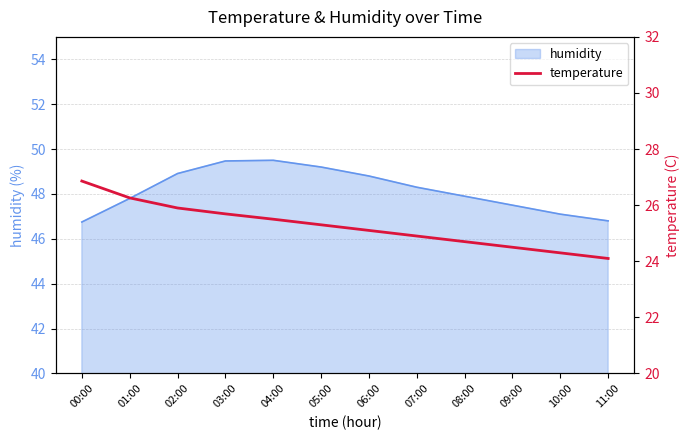

True or false: the data has more than 2 interior local peaks.

False